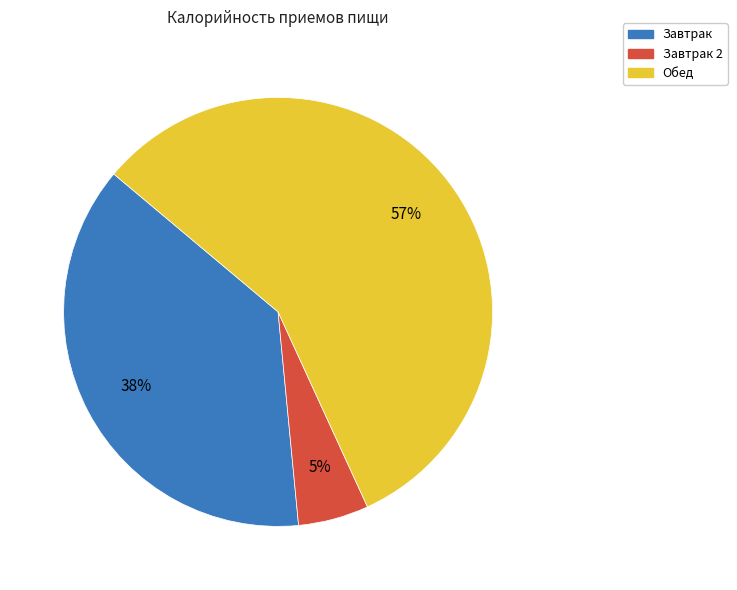

What percentage is the Обед slice, to the nearest percent?

57%